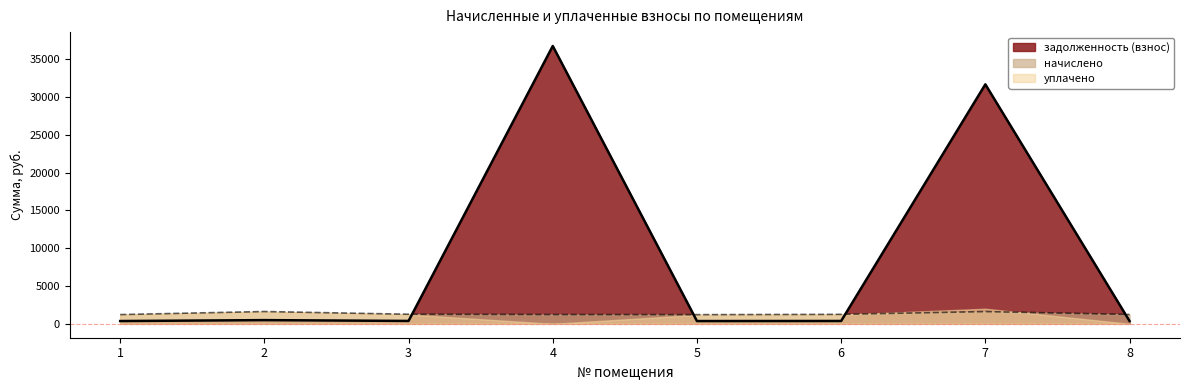

Is the value of начислено at 5 greater than the value of задолженность (взнос) at 4?

No